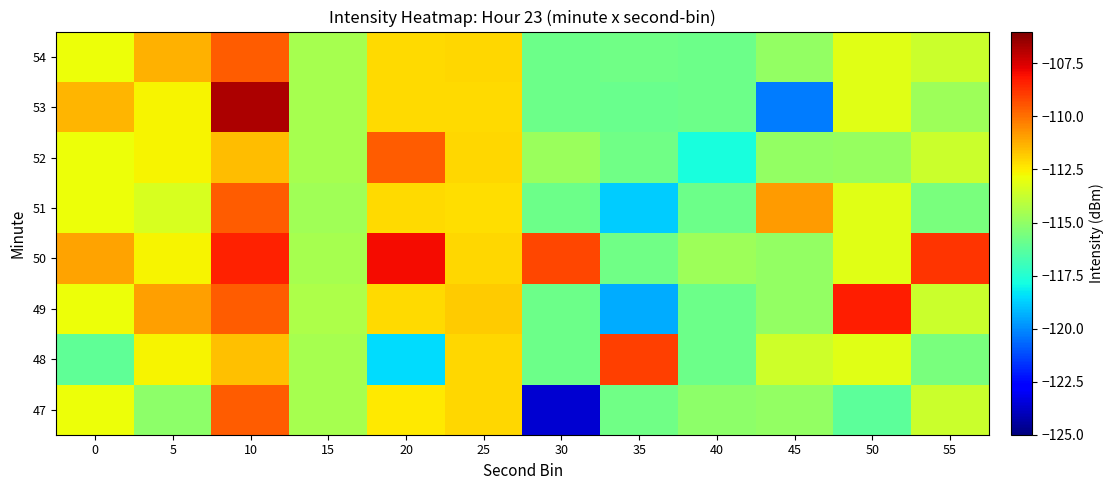

What is the minimum value shown in the chart?

-123.6